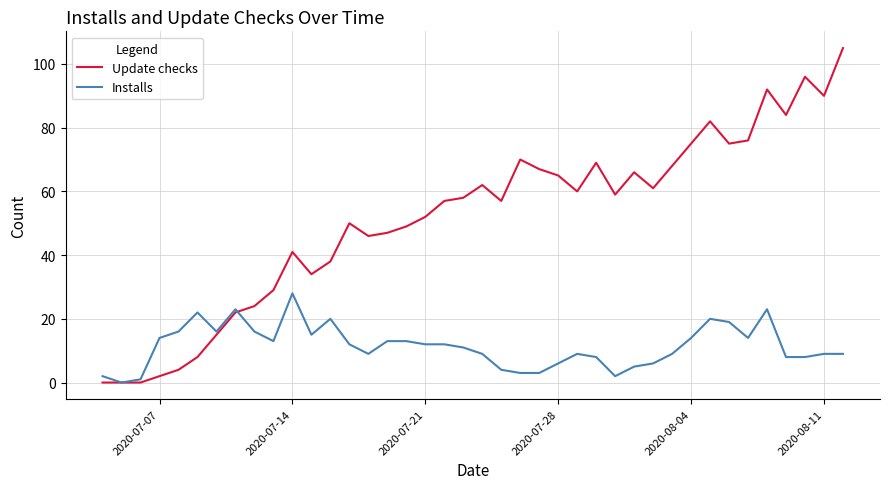

Rank the series by their average value, from lowest to highest.

Installs, Update checks